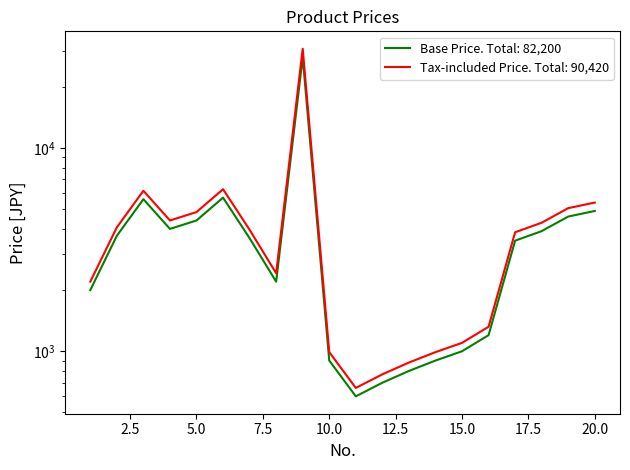

At how many categories does at least one series exceed 11199?

1